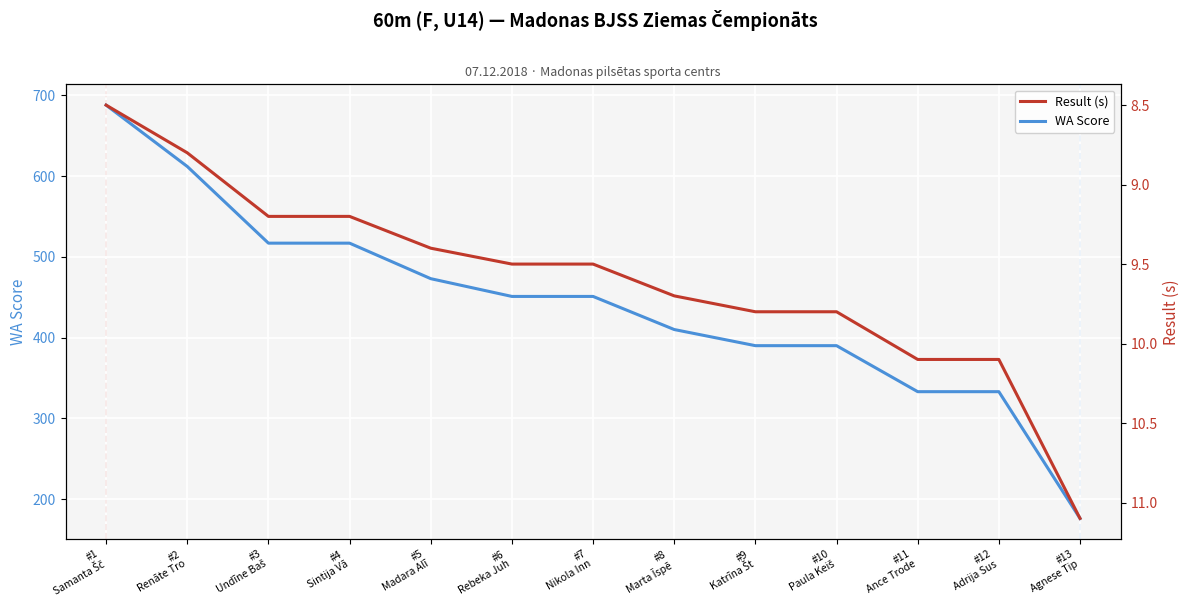

Where does the WA Score series first go above 451?

#1
Samanta Šč